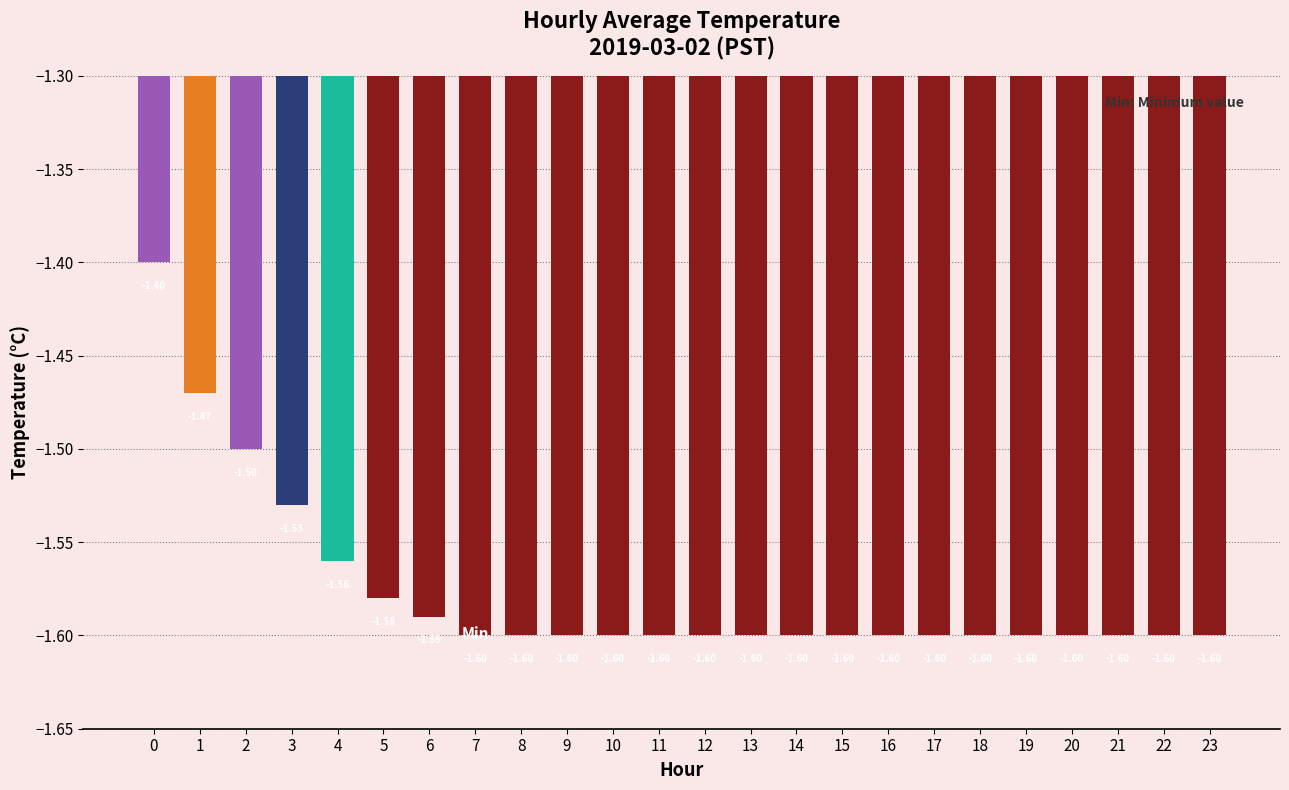

Is it true that the value at 5 is -0.9?

False